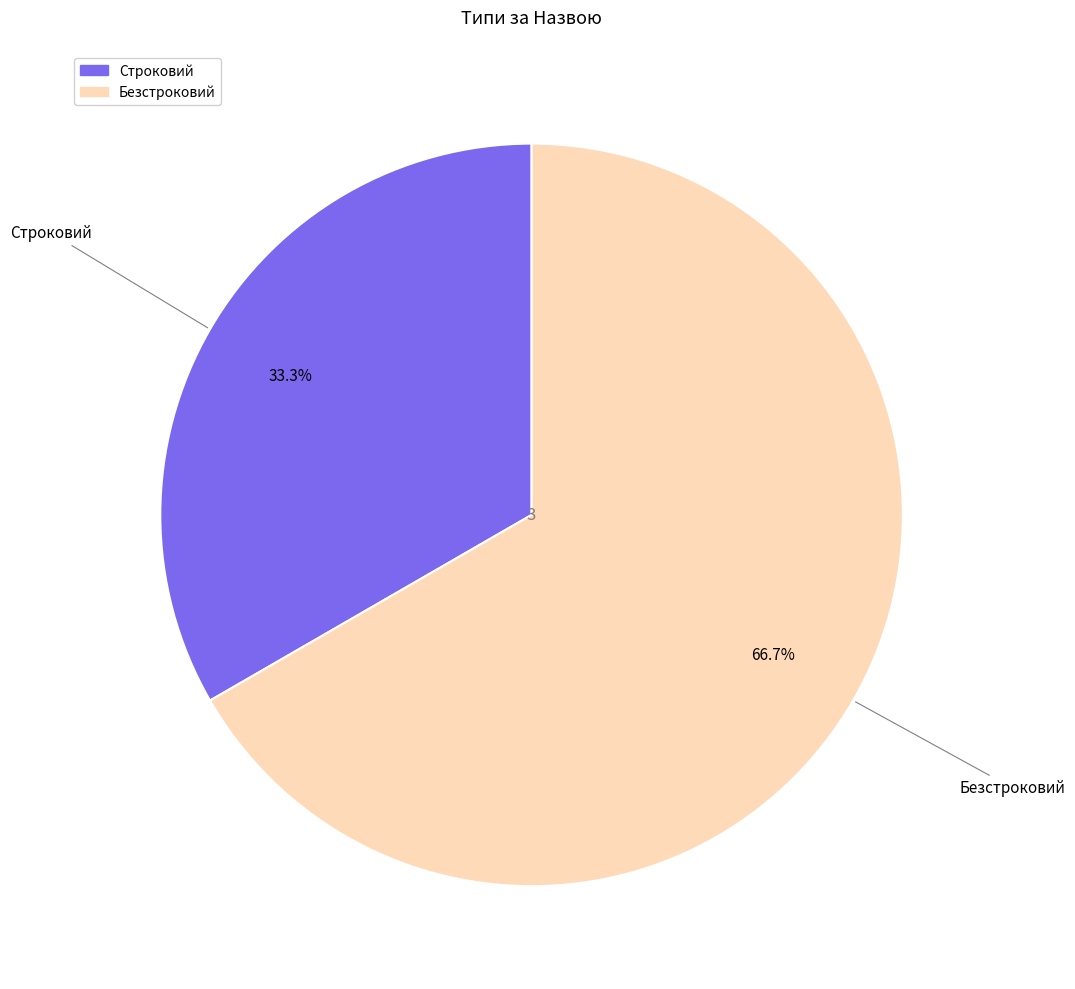

To the nearest percent, what is the average slice percentage?

50%